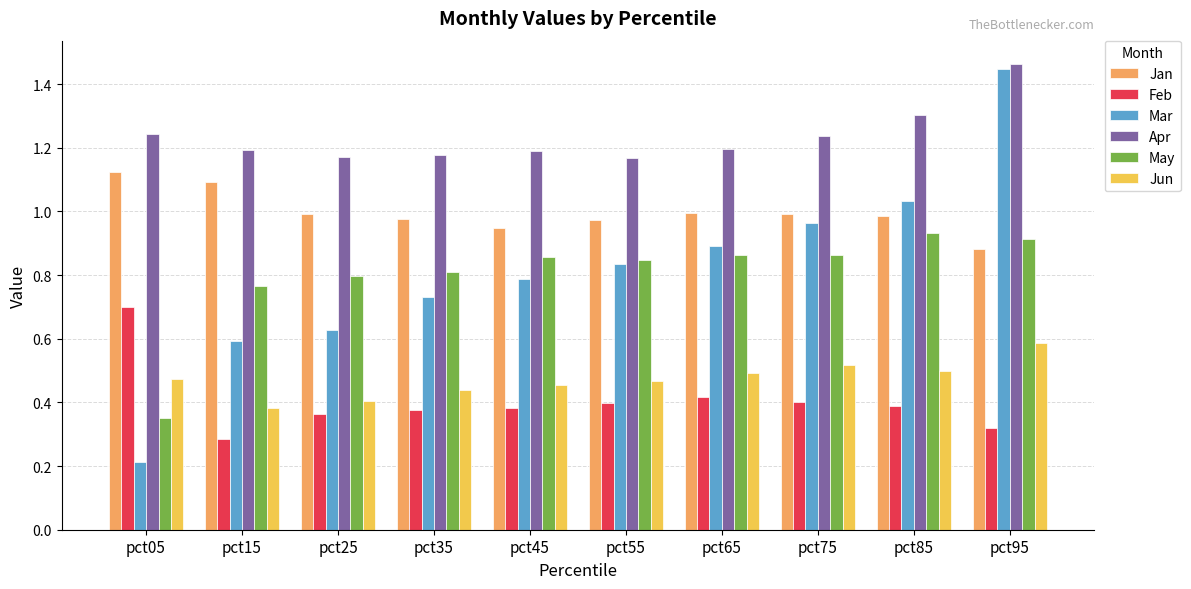

Where is Feb nearest to the value 0?

pct15